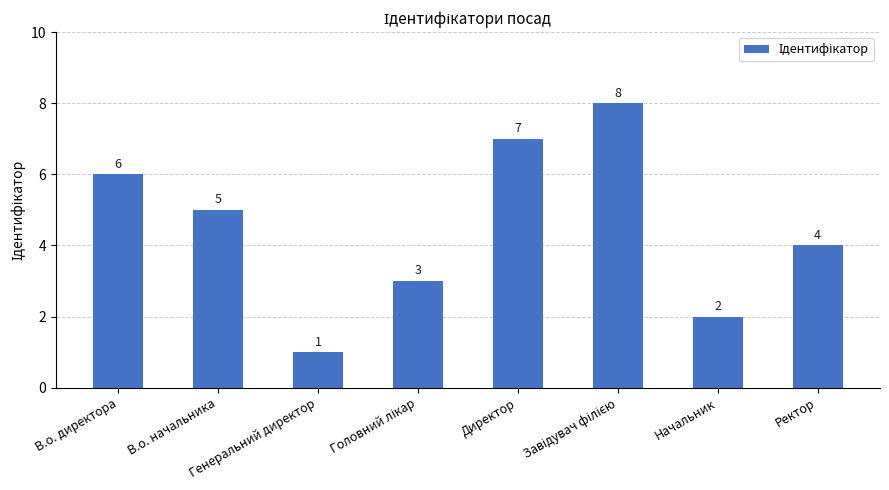

What is the approximate value at Генеральний директор?

1